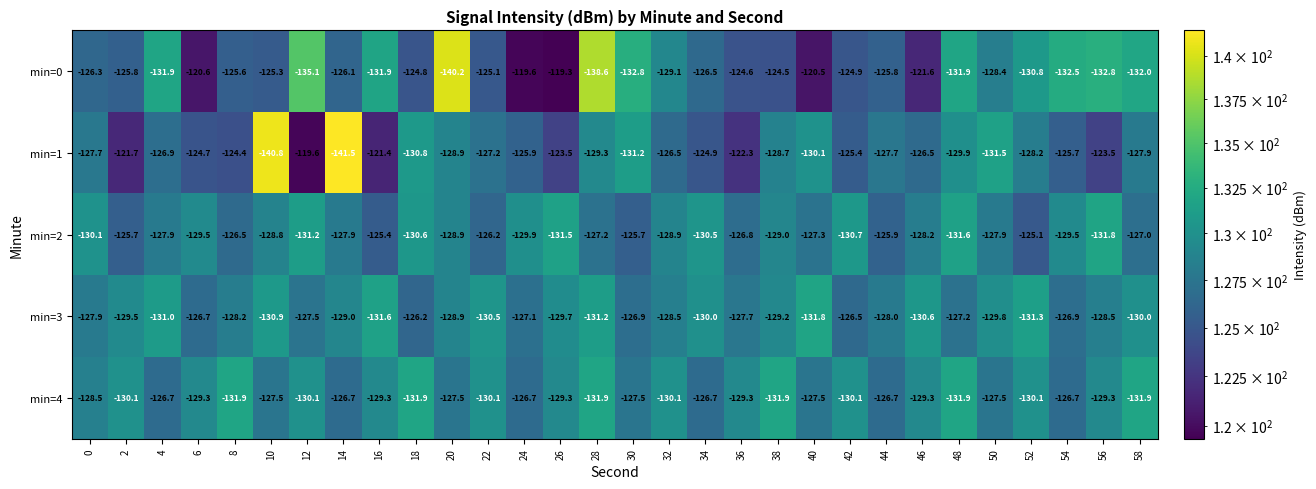

Between 4 and 28, which series saw the biggest shift?

min=0